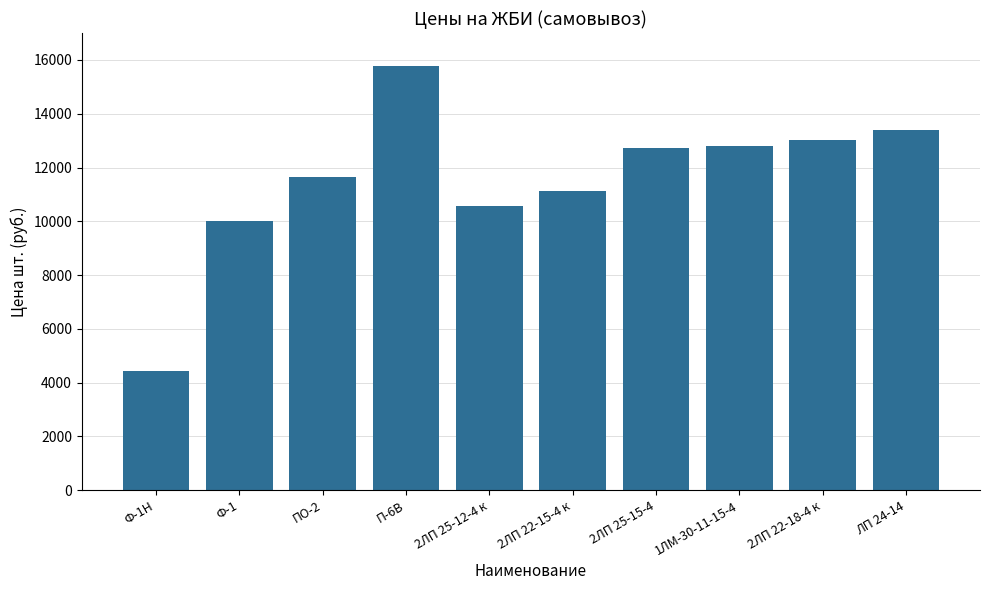

Which has a higher value, ЛП 24-14 or Ф-1?

ЛП 24-14